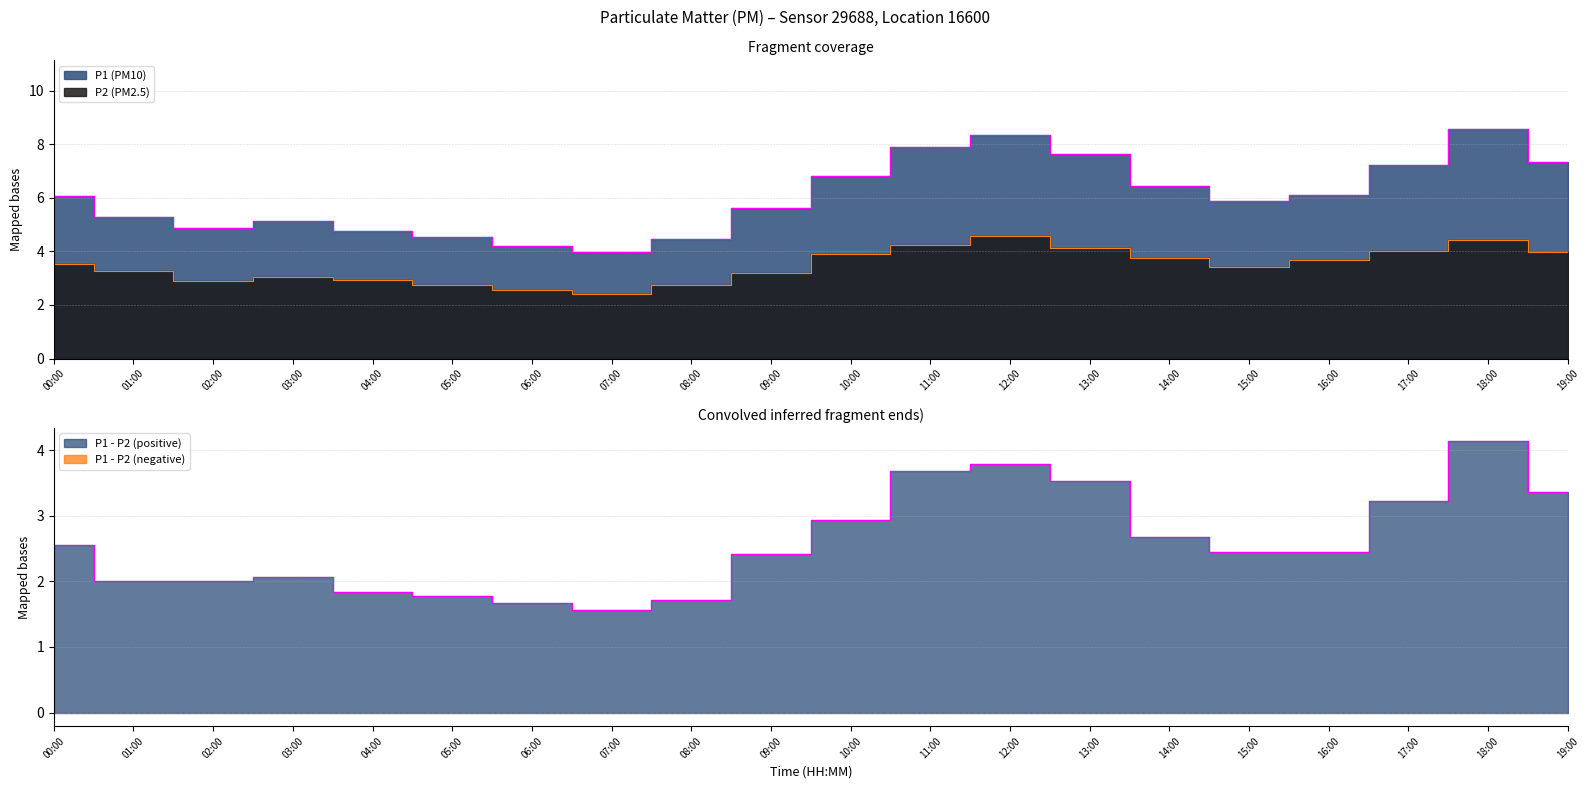

Where is P2 nearest to the value 3?

03:00